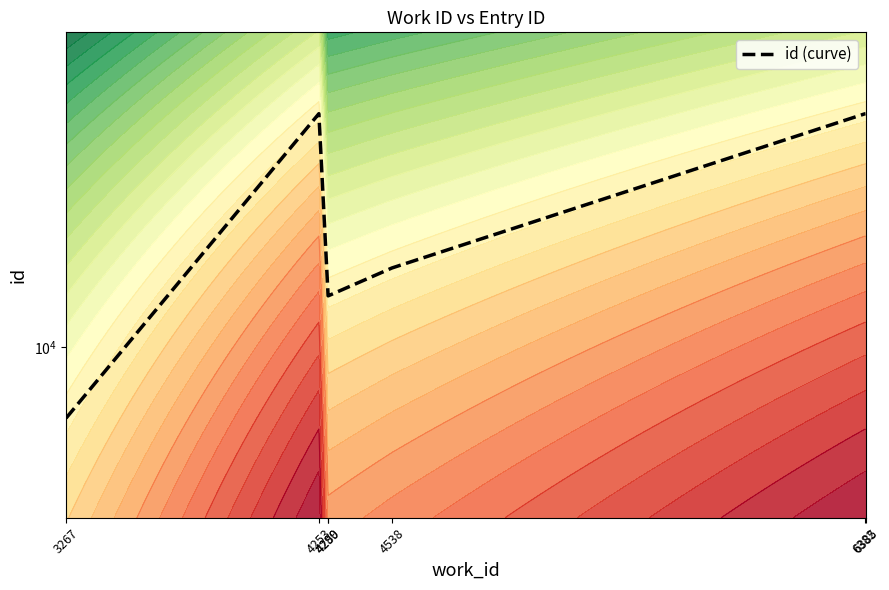

Reading left to right, extract all data points from this chart.

8526	16867	11215	11216	11937	16861	16864